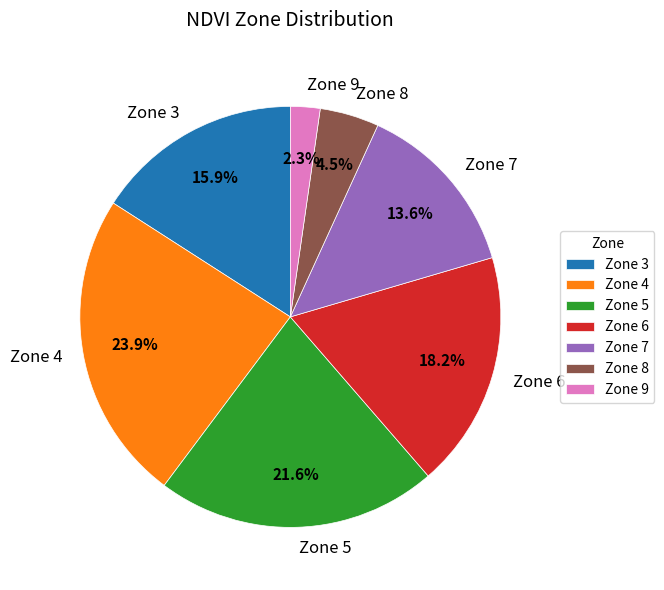

What is the largest slice in the pie chart?

Zone 4